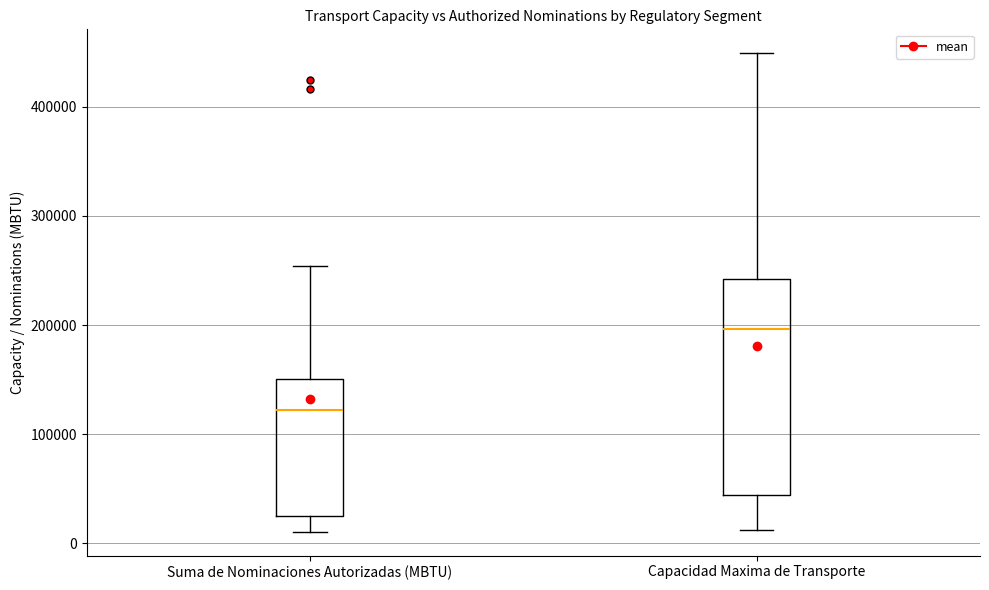

Reading left to right, transcribe this box plot: for each box, give where its median line is, the range the box spans, and where its two whiskers end, as read against the y-axis. The values are not printed on the chart, so give them approximately, as read against the axis.

Suma de Nominaciones Autorizadas (MBTU): median 120000, box 30000 to 150000, whiskers 10000 to 250000
Capacidad Maxima de Transporte: median 200000, box 40000 to 240000, whiskers 10000 to 450000